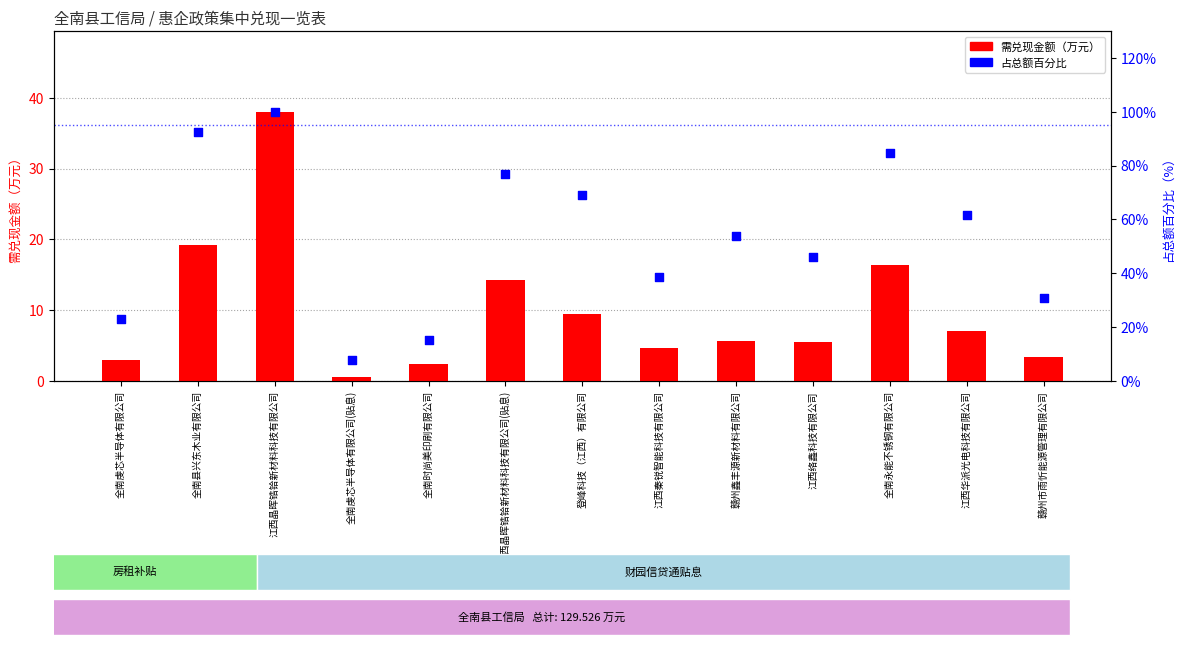

What are all the series names shown in the legend?

需兑现金额（万元）, 占总额百分比（%）